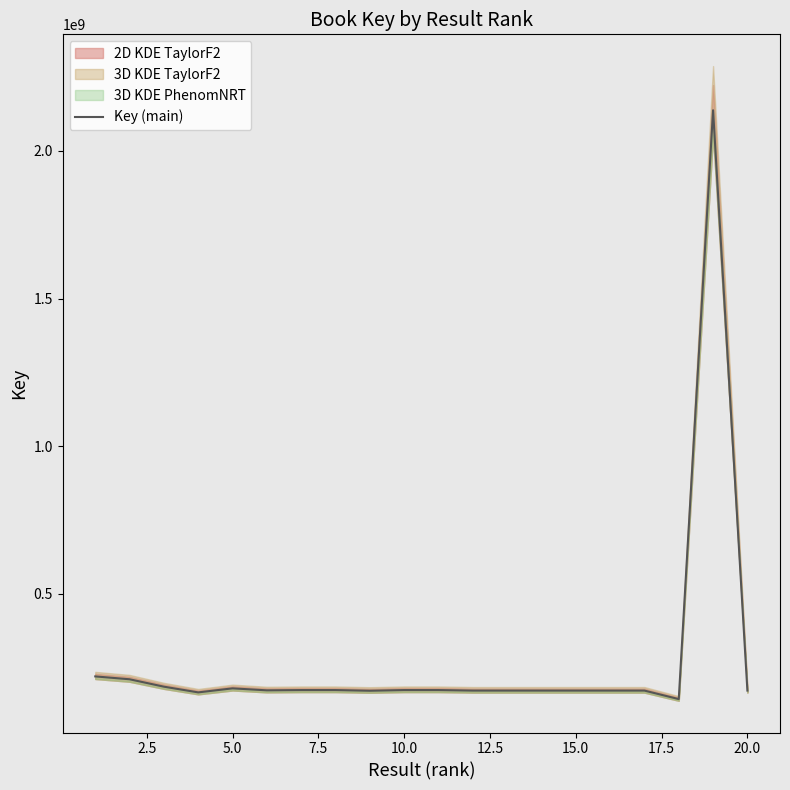

What is the value of the 5th point from the left?

179689009